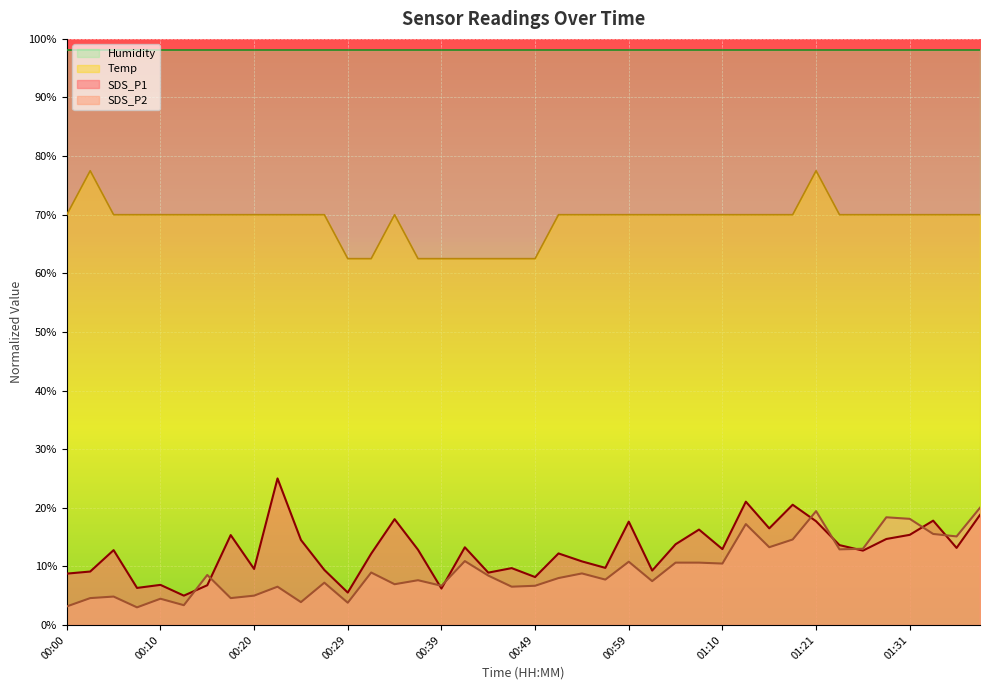

What is the label of the 22nd point from the right?

00:44